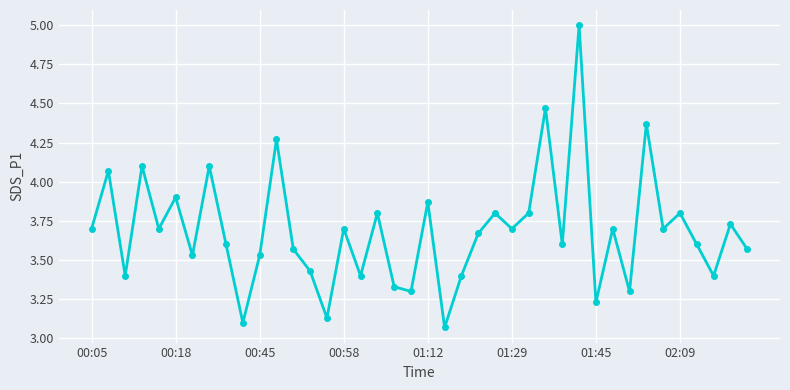

What is the difference between the second highest and second lowest values?

1.4